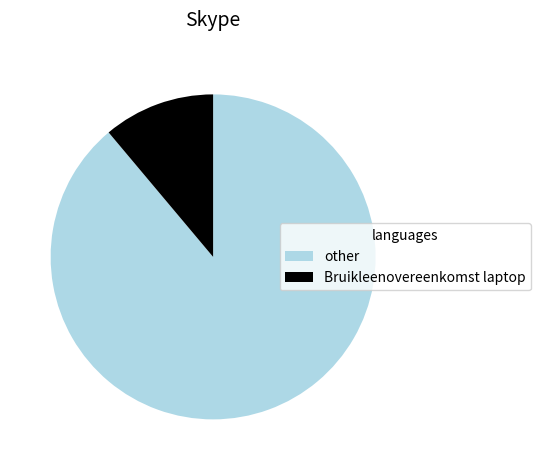

Which slice is the largest?

other